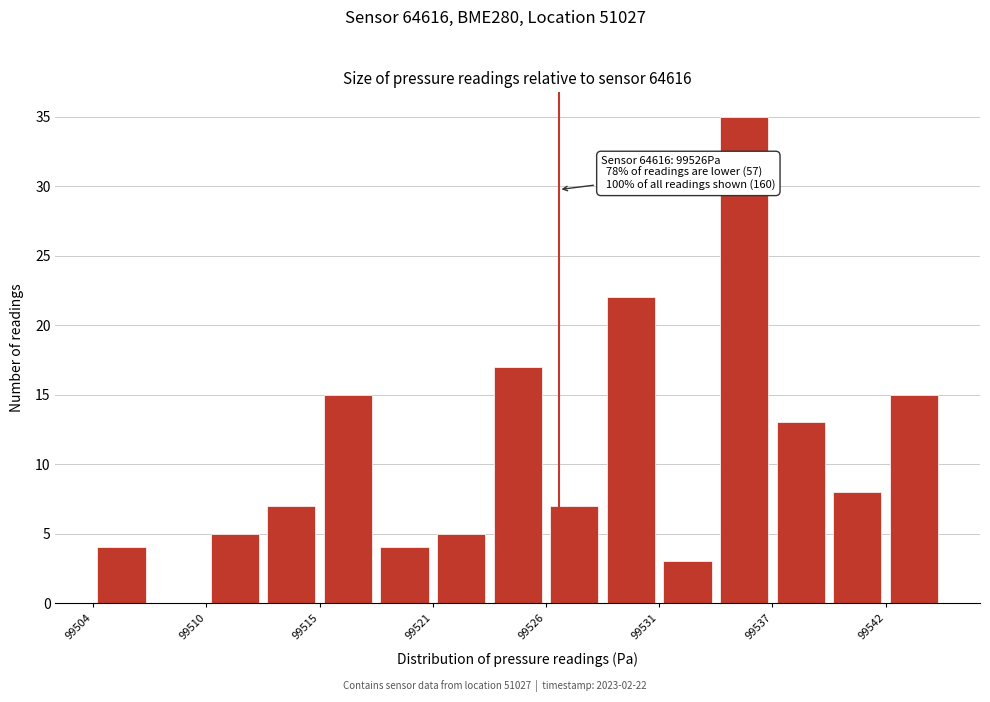

Read against the x-axis, roughly where is the centre of the tallest bar?

99535